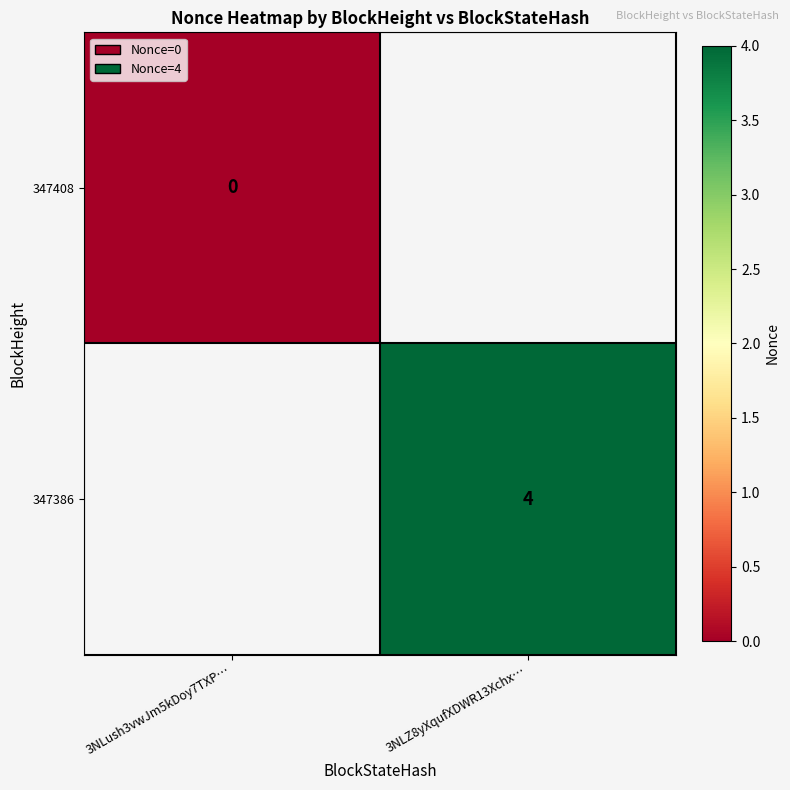

At how many categories does at least one series exceed 3?

1